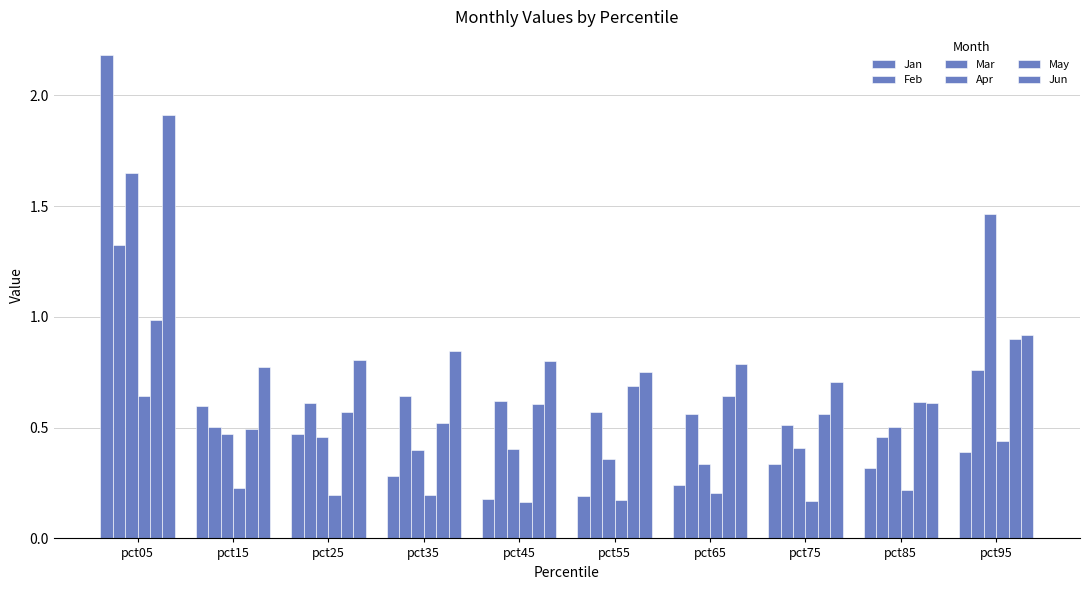

Does the chart contain stacked bars?

No